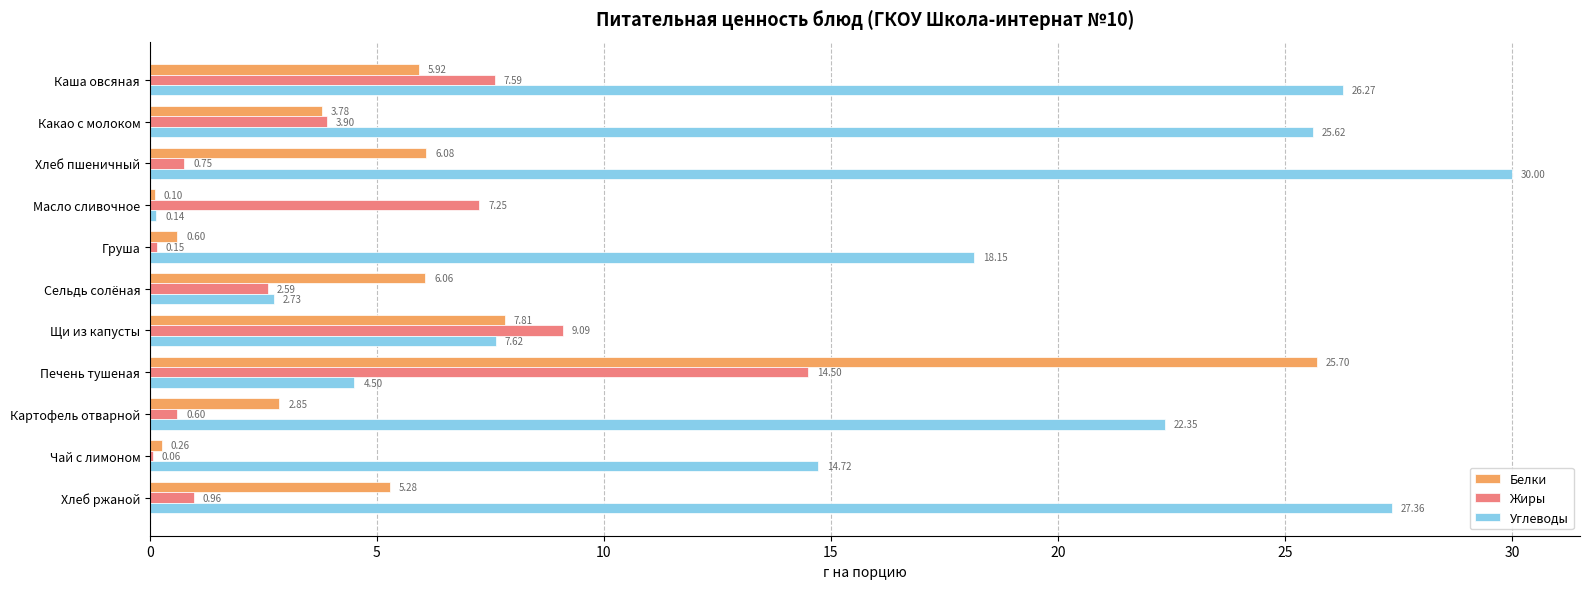

What is the average value of the Белки series?

5.9